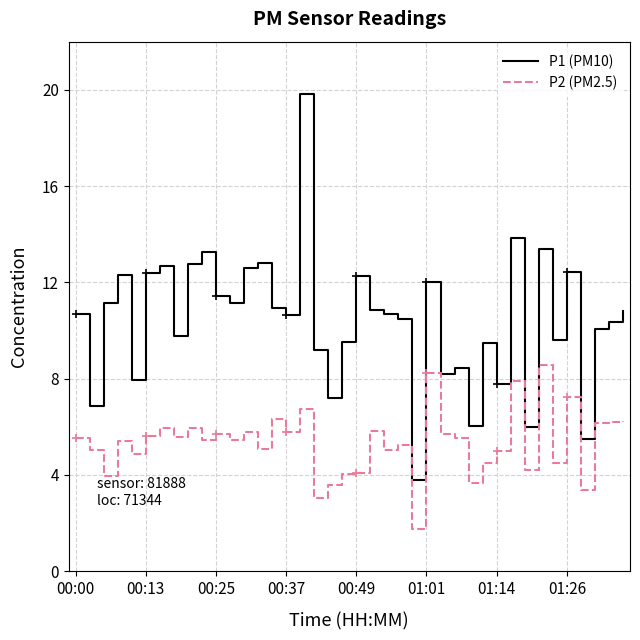

What is the difference between the second highest and minimum values in the P1 (PM10) series?

10.1